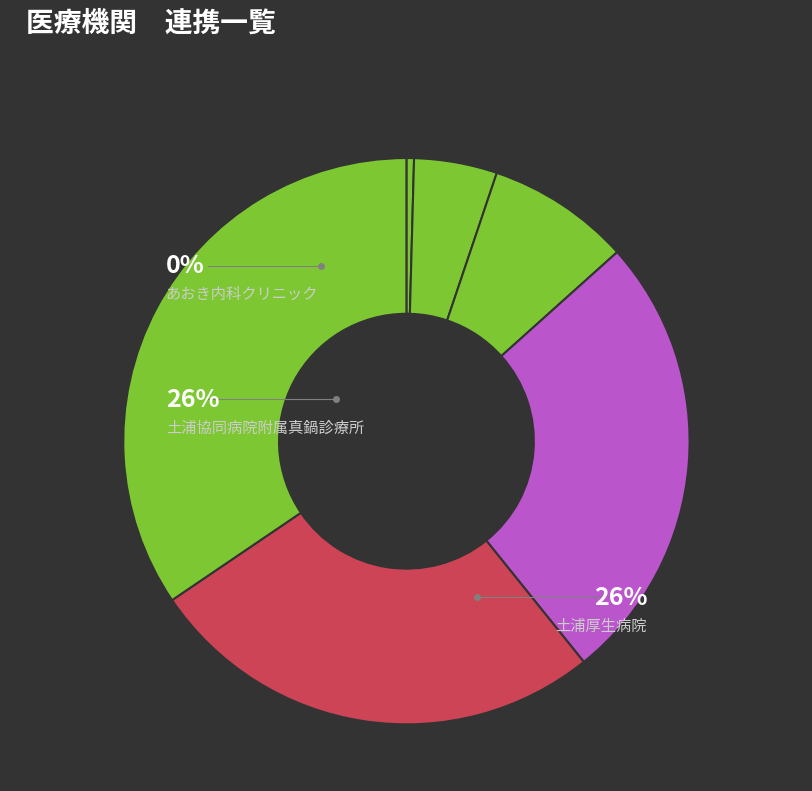

What is the change in value from 土浦協同病院附属真鍋診療所 to ののやま眼科?

+20